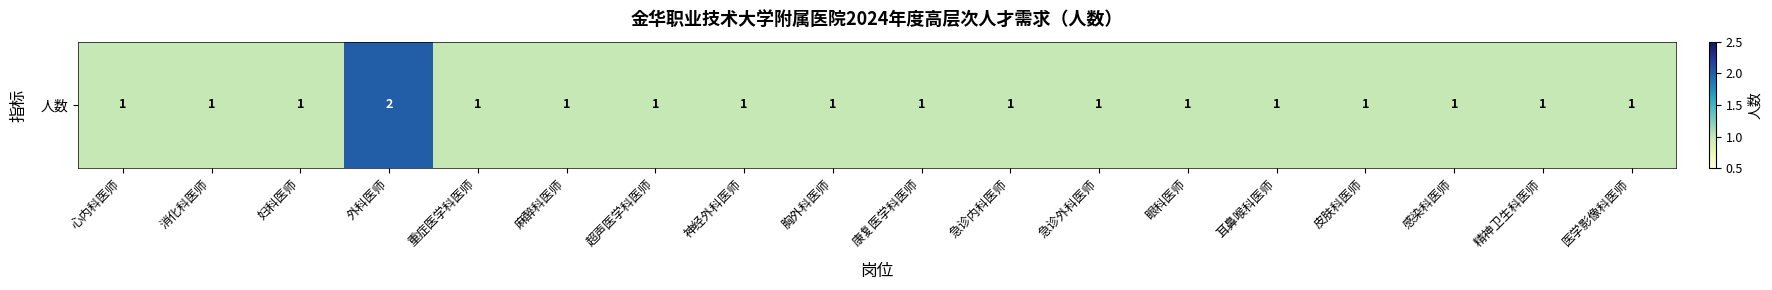

Is it true that the value at 心内科医师 is 1?

True